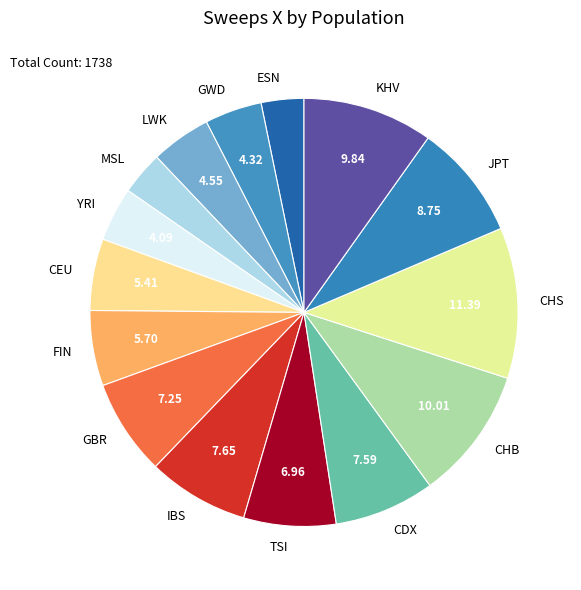

Does any single category account for the majority?

No